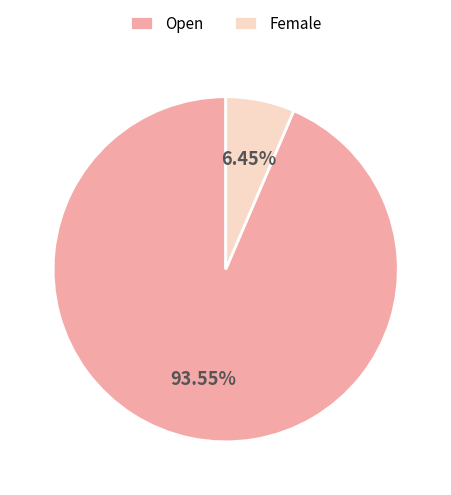

Is it true that Female is 6% of the pie?

True